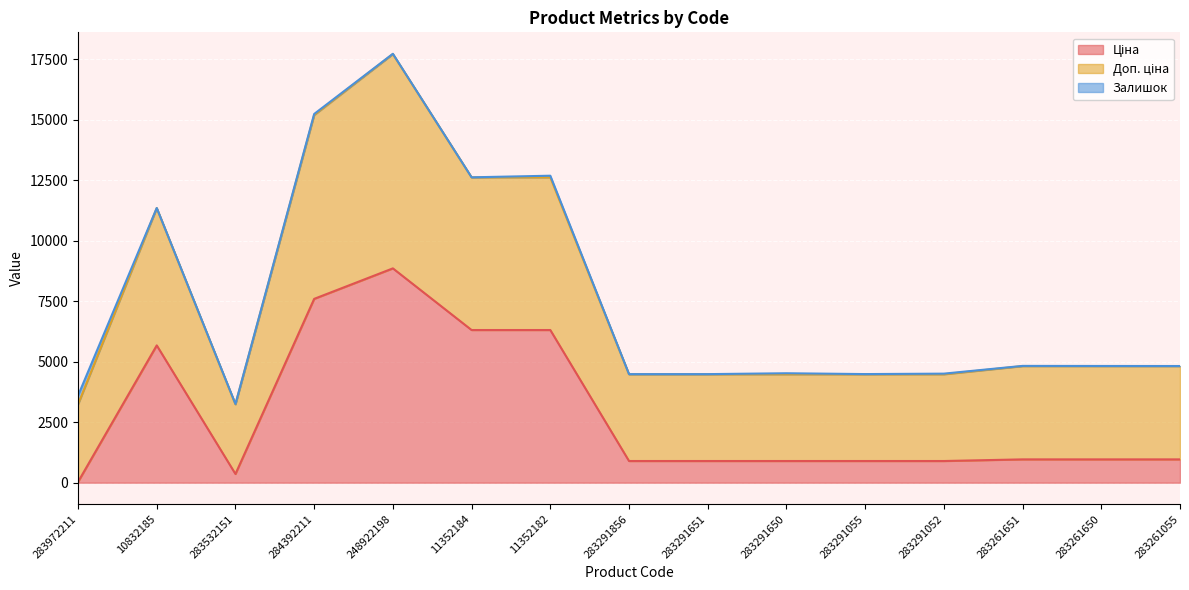

In Ціна, how many points are lower than both neighbors (excluding endpoints)?

1